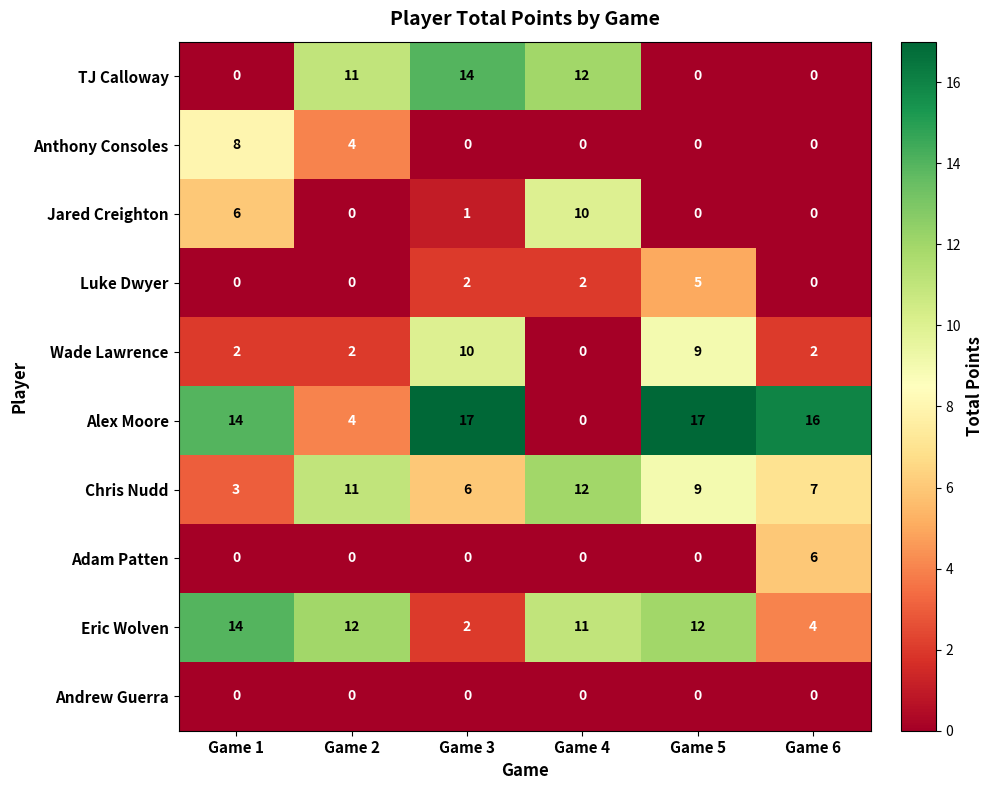

The Luke Dwyer series shows 3 at Game 3. True or false?

False